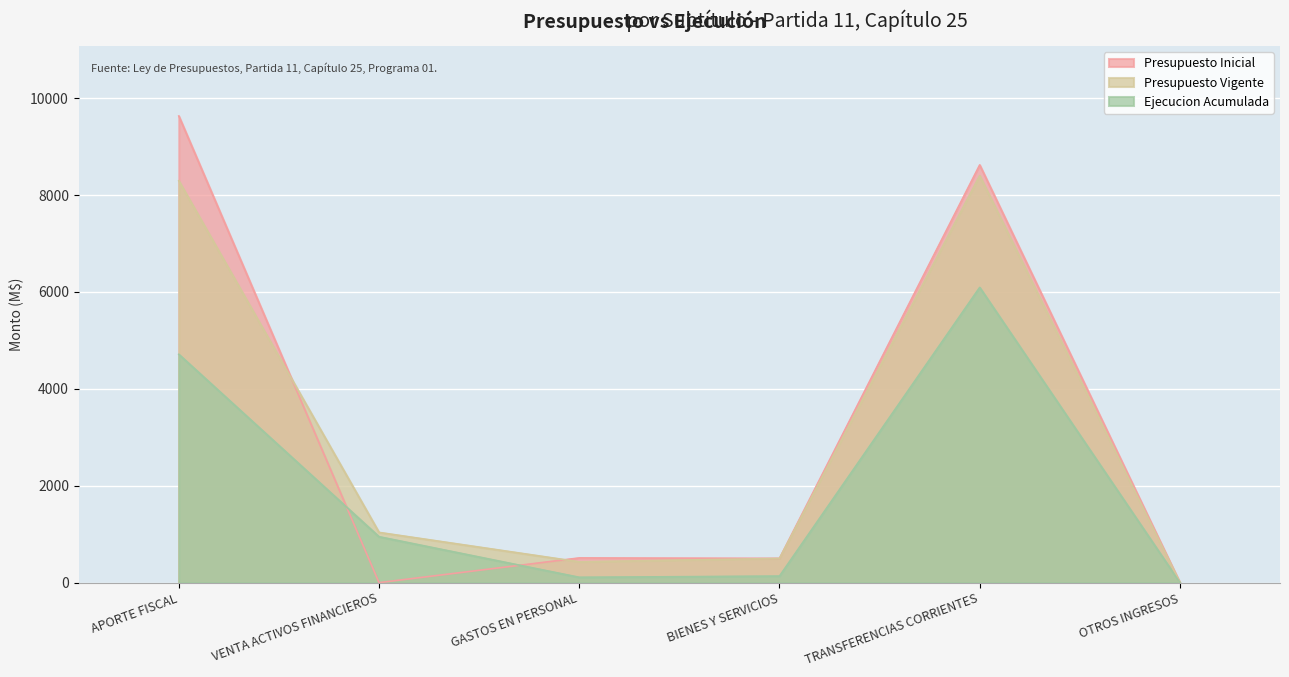

What is the total value across all series at OTROS INGRESOS?

2